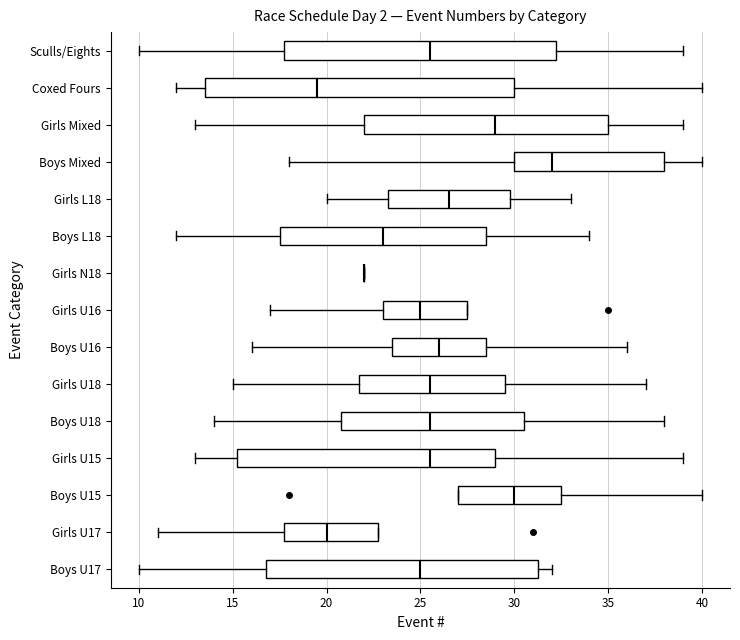

Reading bottom to top, read every box against the x-axis: the position of its median line, the range the box covers, and the ends of its whiskers. The values are not printed on the chart, so give them approximately, as read against the axis.

Boys U17: median 25.0, box 17.0 to 31.5, whiskers 10.0 to 32.0
Girls U17: median 20.0, box 18.0 to 23.0, whiskers 11.0 to 23.0
Boys U15: median 30.0, box 27.0 to 32.5, whiskers 27.0 to 40.0
Girls U15: median 25.5, box 15.5 to 29.0, whiskers 13.0 to 39.0
Boys U18: median 25.5, box 21.0 to 30.5, whiskers 14.0 to 38.0
Girls U18: median 25.5, box 22.0 to 29.5, whiskers 15.0 to 37.0
Boys U16: median 26.0, box 23.5 to 28.5, whiskers 16.0 to 36.0
Girls U16: median 25.0, box 23.0 to 27.5, whiskers 17.0 to 27.5
Girls N18: box collapsed to a line at 22.0, whiskers 22.0 to 22.0
Boys L18: median 23.0, box 17.5 to 28.5, whiskers 12.0 to 34.0
Girls L18: median 26.5, box 23.5 to 30.0, whiskers 20.0 to 33.0
Boys Mixed: median 32.0, box 30.0 to 38.0, whiskers 18.0 to 40.0
Girls Mixed: median 29.0, box 22.0 to 35.0, whiskers 13.0 to 39.0
Coxed Fours: median 19.5, box 13.5 to 30.0, whiskers 12.0 to 40.0
Sculls/Eights: median 25.5, box 18.0 to 32.5, whiskers 10.0 to 39.0